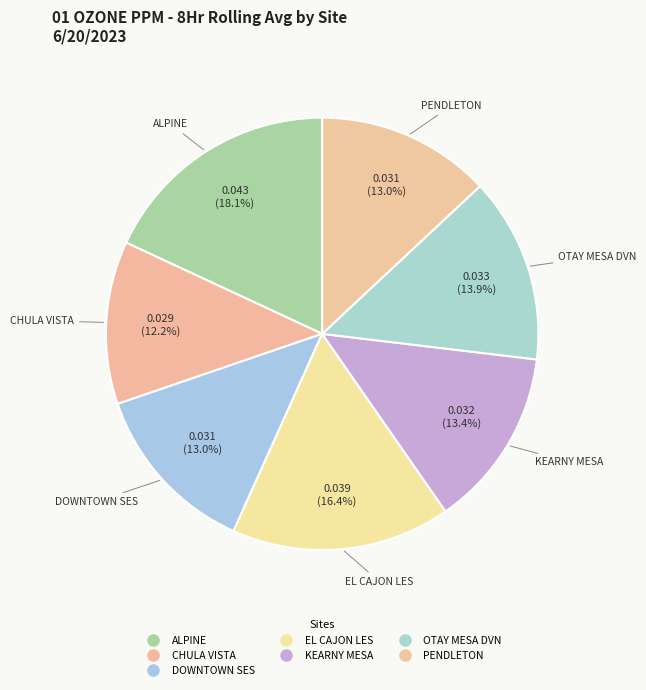

How many slices are in this pie chart?

7